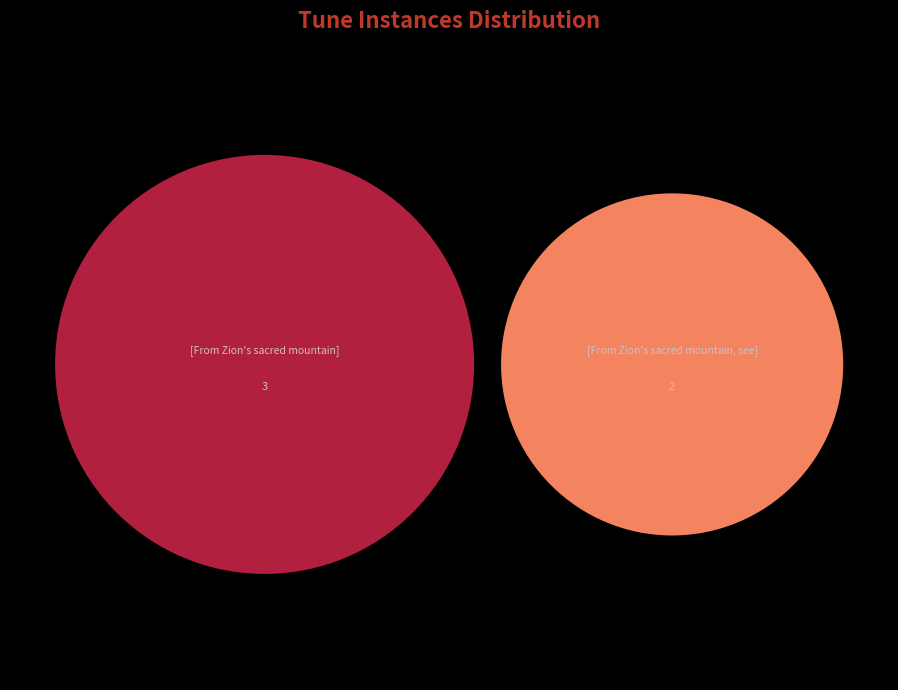

What is the smallest slice in the pie chart?

[From Zion's sacred mountain, see]